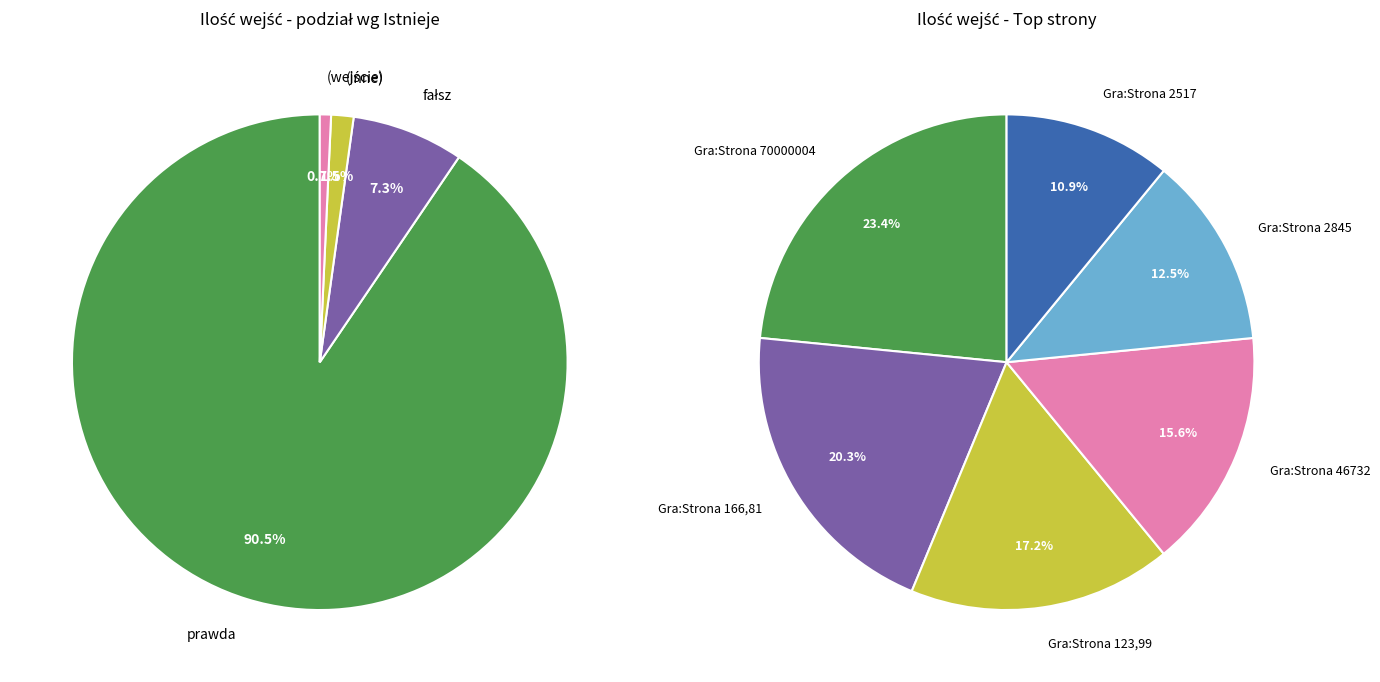

What is the change in value from fałsz to (wejście)?

-63